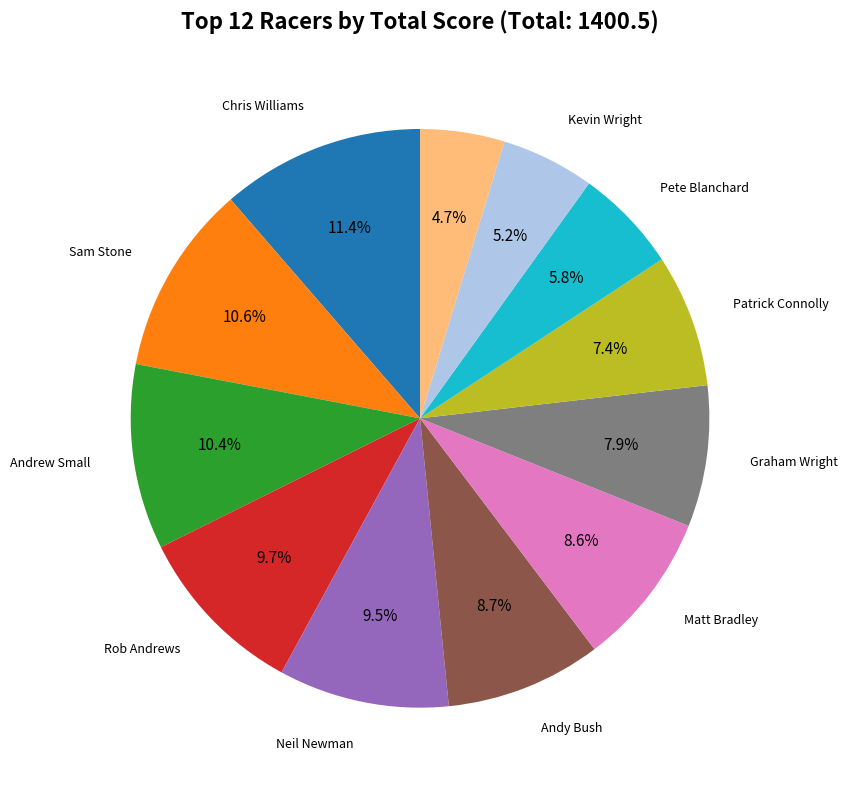

Is there any slice that represents more than half of the pie?

No